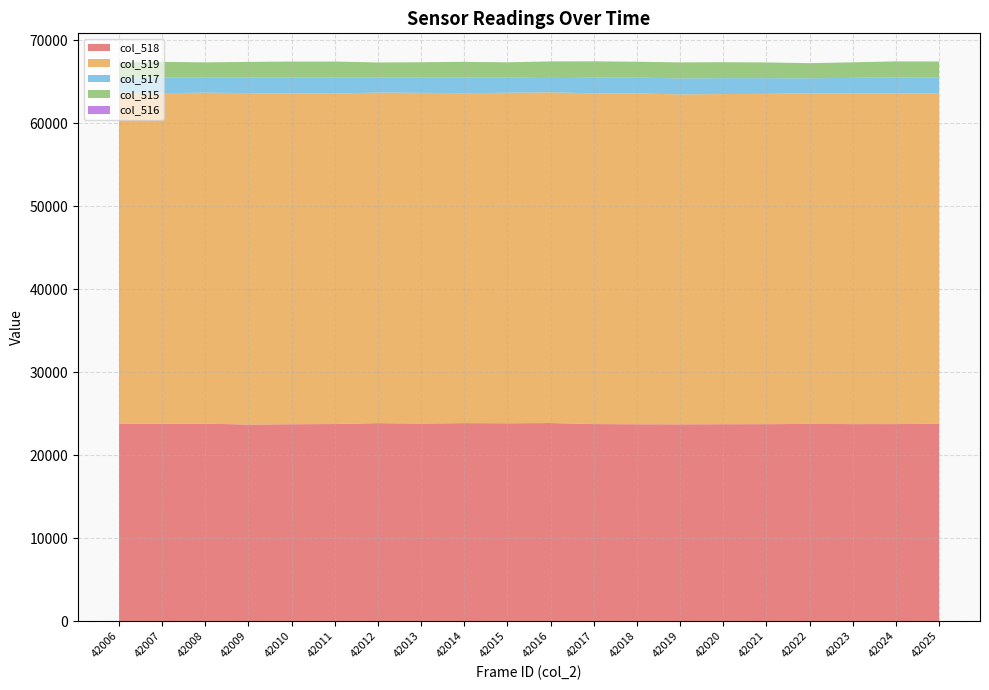

Reading left to right, extract all data points from this chart.

col_518: 42006=23801	42007=23801	42008=23807	42009=23691	42010=23734	42011=23757	42012=23865	42013=23814	42014=23868	42015=23847	42016=23877	42017=23755	42018=23729	42019=23721	42020=23737	42021=23743	42022=23772	42023=23748	42024=23754	42025=23785
col_519: 42006=39903	42007=39847	42008=39902	42009=39963	42010=39877	42011=39850	42012=39857	42013=39877	42014=39779	42015=39853	42016=39869	42017=39879	42018=39886	42019=39783	42020=39804	42021=39819	42022=39854	42023=39870	42024=39887	42025=39818
col_517: 42006=1831	42007=1887	42008=1826	42009=1881	42010=1924	42011=1928	42012=1813	42013=1844	42014=1888	42015=1835	42016=1865	42017=1927	42018=1911	42019=1928	42020=1921	42021=1896	42022=1820	42023=1873	42024=1920	42025=1932
col_515: 42006=1831	42007=1887	42008=1825	42009=1880	42010=1924	42011=1928	42012=1813	42013=1844	42014=1886	42015=1835	42016=1865	42017=1927	42018=1911	42019=1928	42020=1921	42021=1896	42022=1819	42023=1873	42024=1920	42025=1932
col_516: 42006=0	42007=0	42008=1	42009=1	42010=0	42011=0	42012=0	42013=0	42014=2	42015=0	42016=0	42017=0	42018=0	42019=0	42020=0	42021=0	42022=1	42023=0	42024=0	42025=0